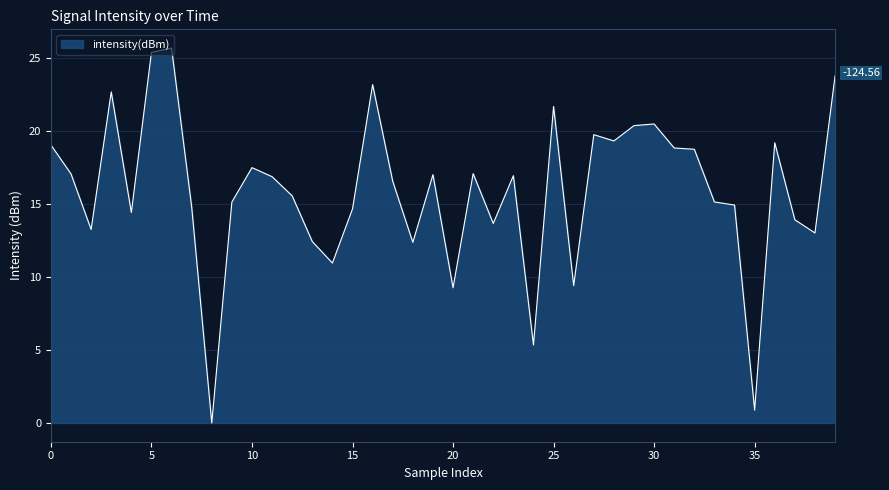

What is the difference between the maximum and minimum values?

25.7